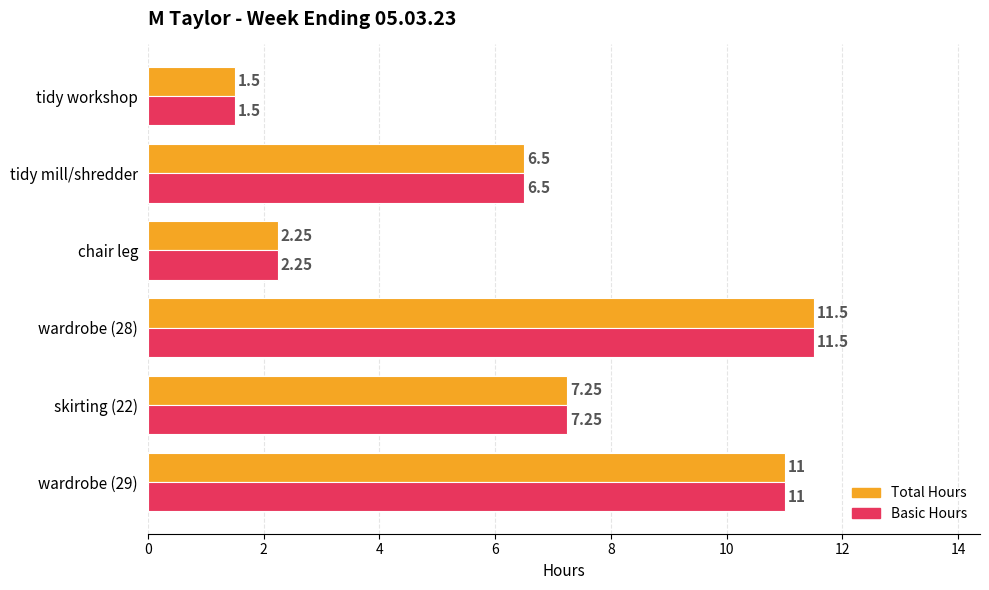

What is the minimum value for Basic Hours?

1.5